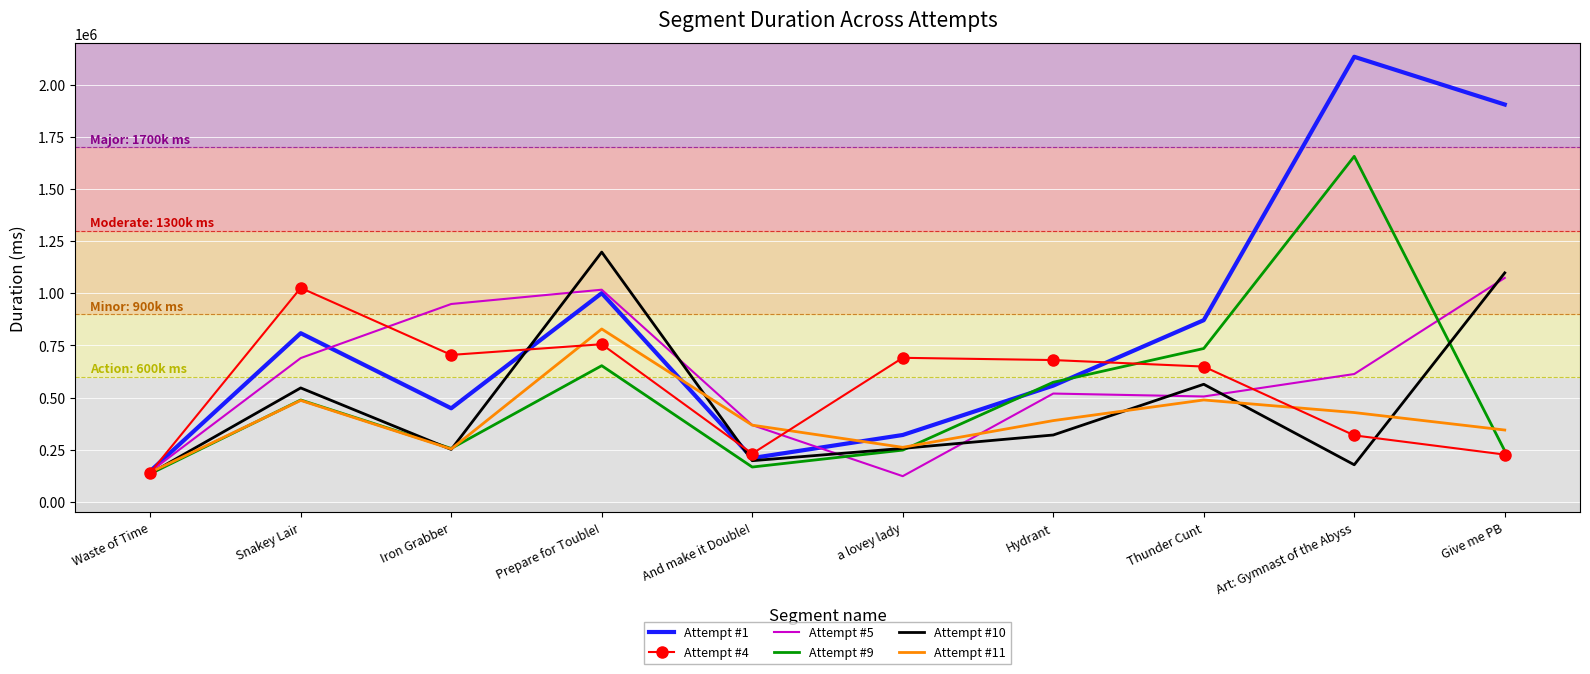

How many distinct data groups are displayed?

6